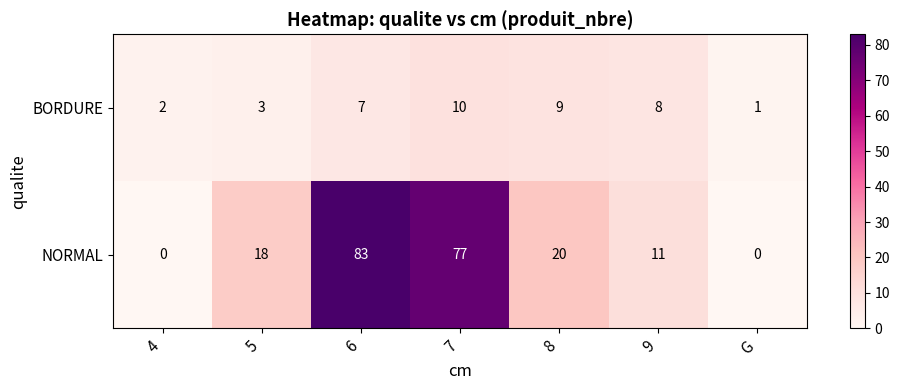

Where is NORMAL nearest to the value 41?

8